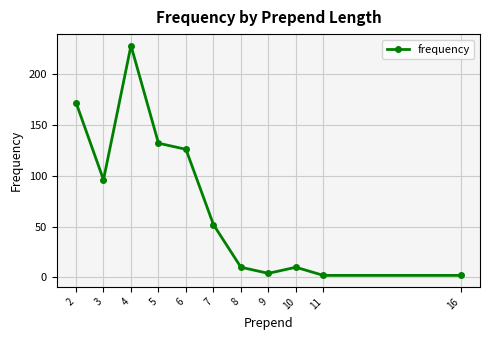

Reading right to left, list all the values displayed in this chart.

16=2	11=2	10=10	9=4	8=10	7=52	6=126	5=132	4=228	3=96	2=172